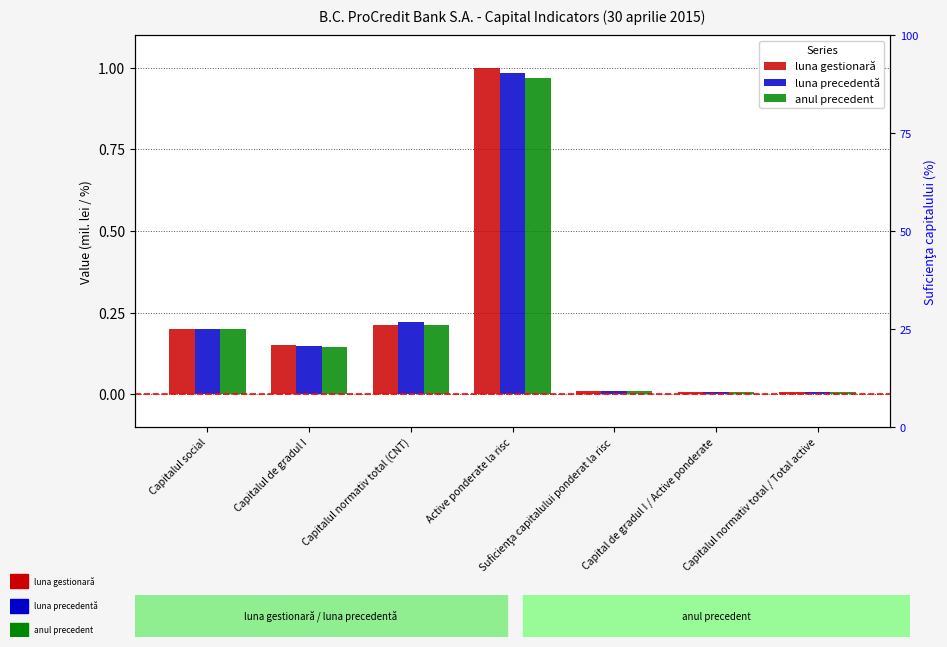

At how many categories does at least one series exceed 0?

7